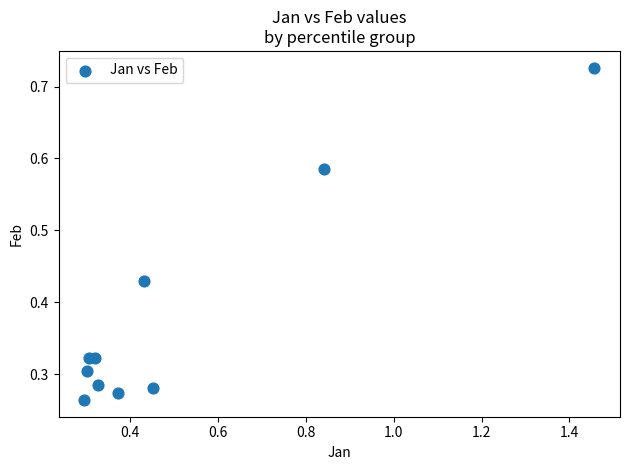

What is the average X value?

0.5